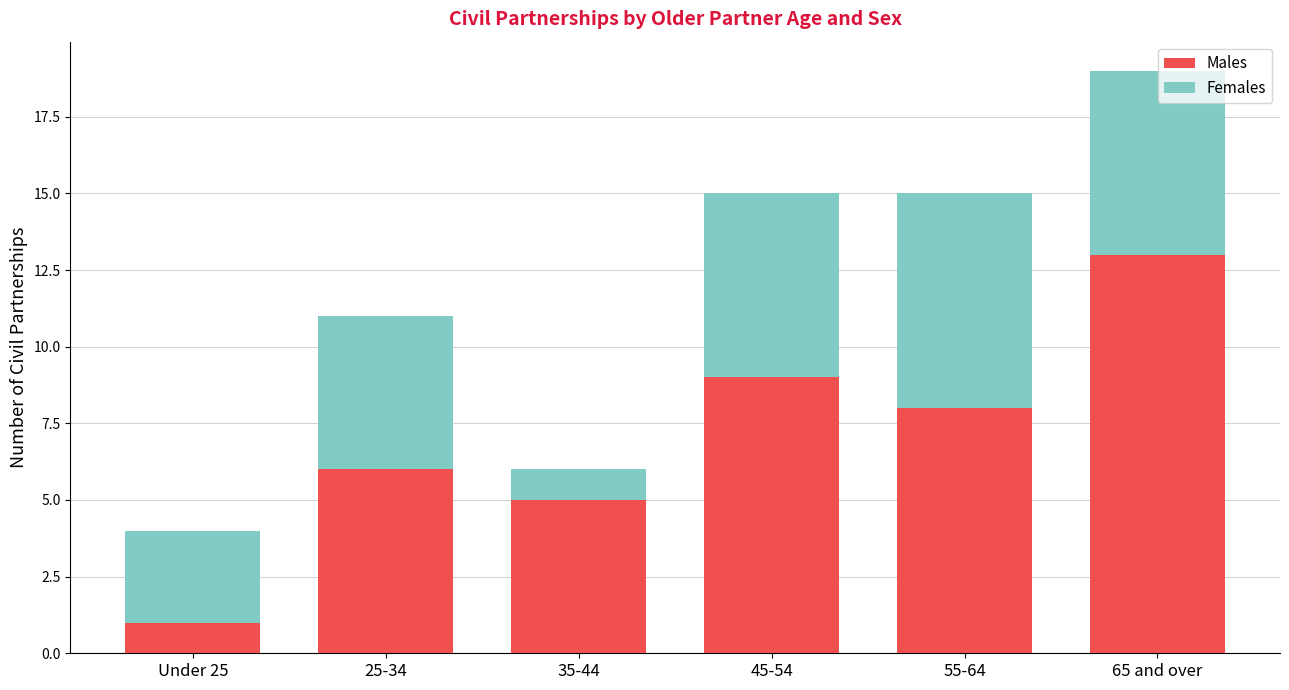

What is the difference between the maximum and minimum values in the Males series?

12